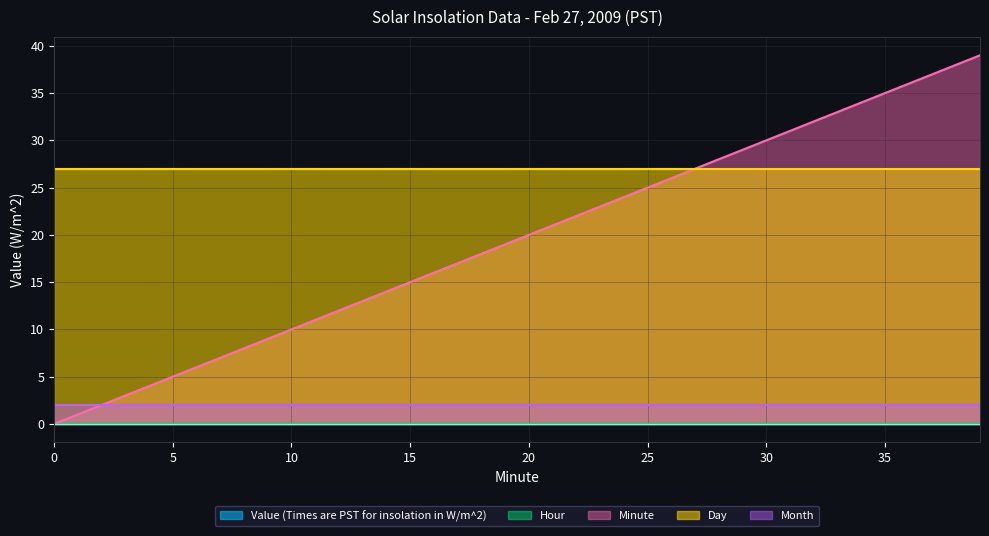

The Value (Times are PST for insolation in W/m^2) series shows 0 at 11. True or false?

True